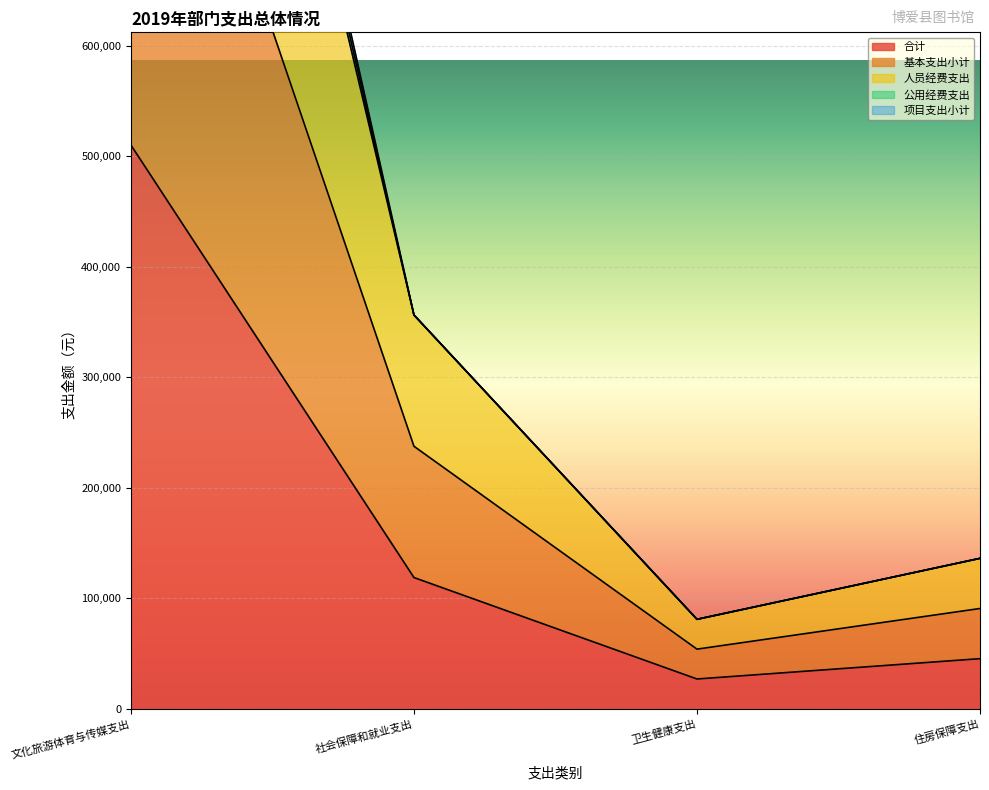

What is the difference between the 项目支出小计 values at 社会保障和就业支出 and 住房保障支出?

146826.1